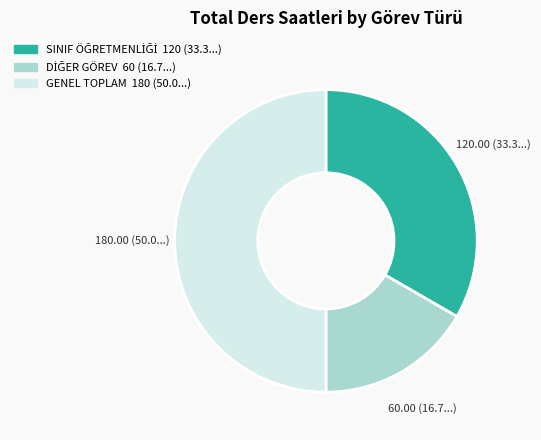

True or false: GENEL TOPLAM accounts for 42% of the total.

False